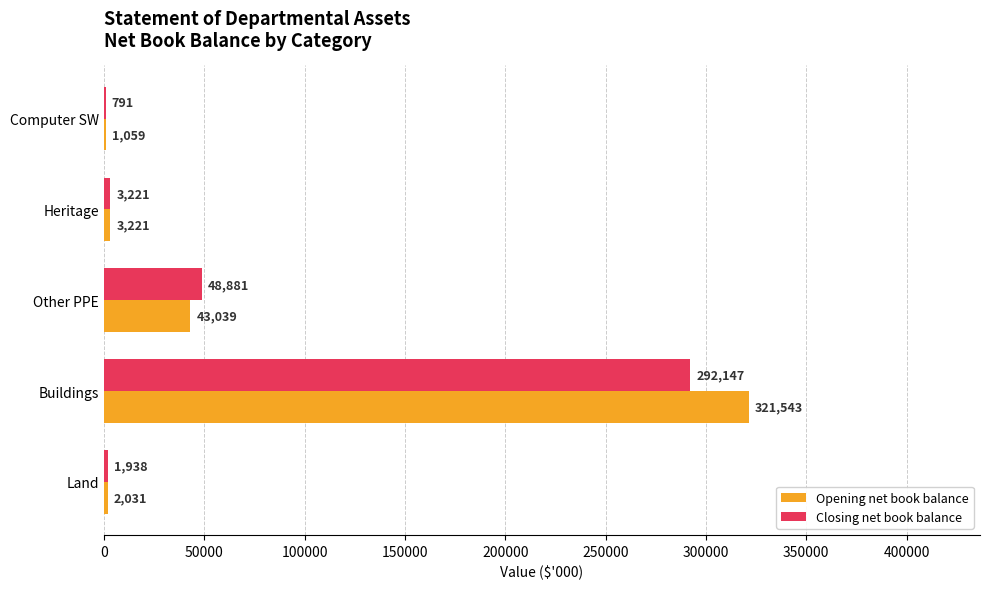

Is it true that Closing net book balance equals 15447 at Other PPE?

False